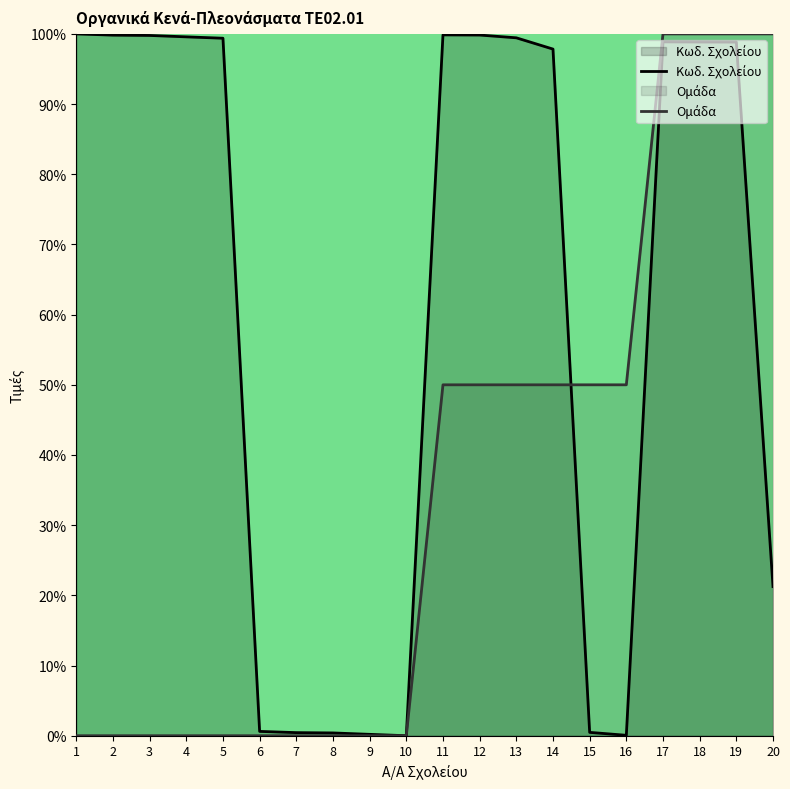

What is the approximate value of Ομάδα at 12?

50.0